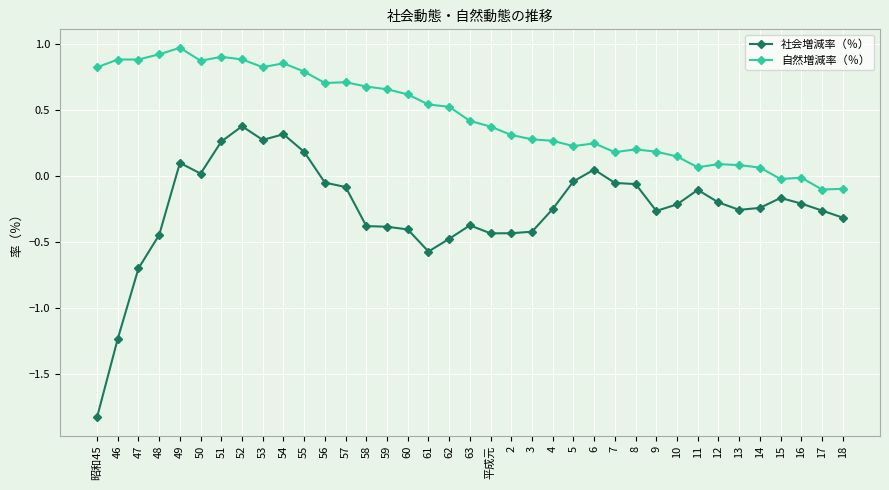

What is the difference between the highest and lowest values at 47?

1.6